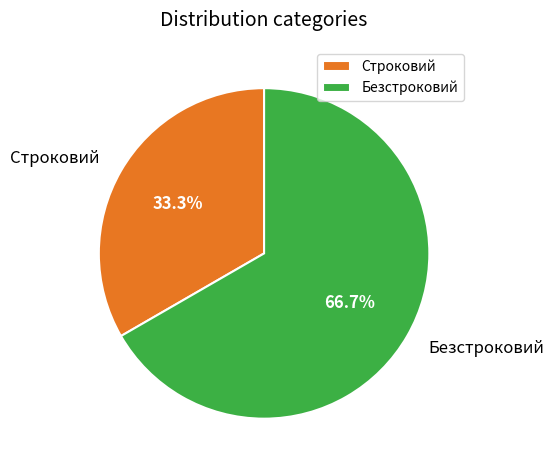

Rank the categories by value from lowest to highest.

Строковий, Безстроковий